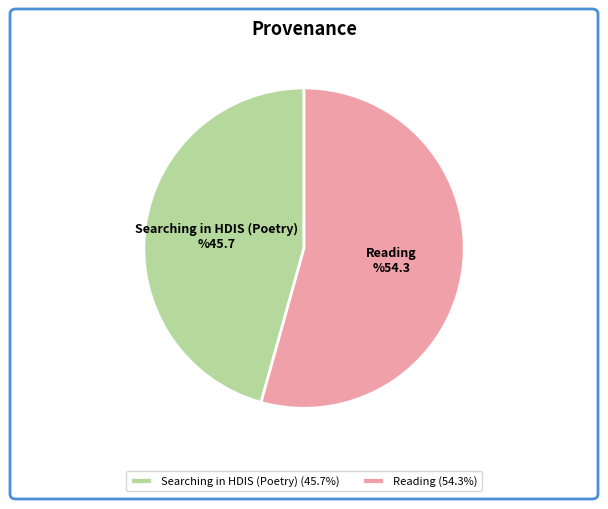

Combined, do Reading and Searching in HDIS (Poetry) account for over 50%?

Yes